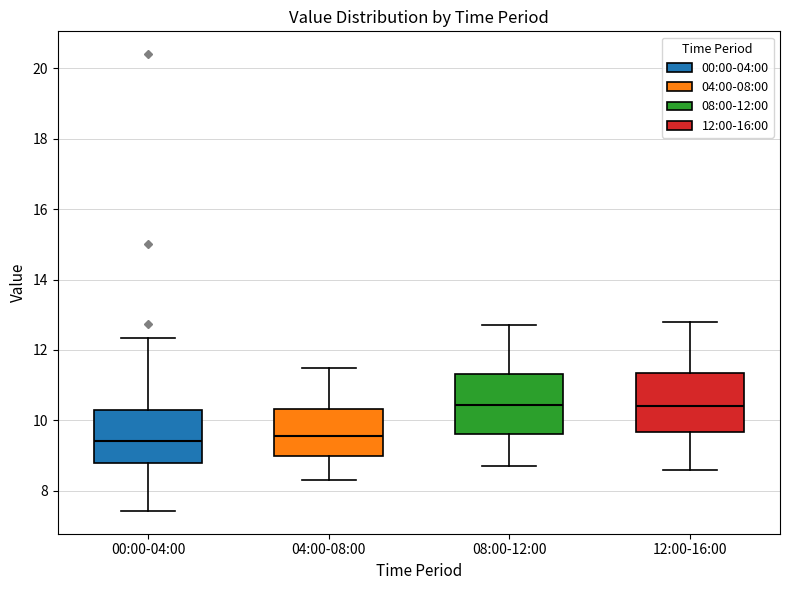

Reading left to right, read every box against the y-axis: the position of its median line, the range the box covers, and the ends of its whiskers. The values are not printed on the chart, so give them approximately, as read against the axis.

00:00-04:00: median 9.4, box 8.8 to 10.4, whiskers 7.4 to 12.4
04:00-08:00: median 9.6, box 9.0 to 10.4, whiskers 8.4 to 11.6
08:00-12:00: median 10.4, box 9.6 to 11.4, whiskers 8.8 to 12.8
12:00-16:00: median 10.4, box 9.6 to 11.4, whiskers 8.6 to 12.8